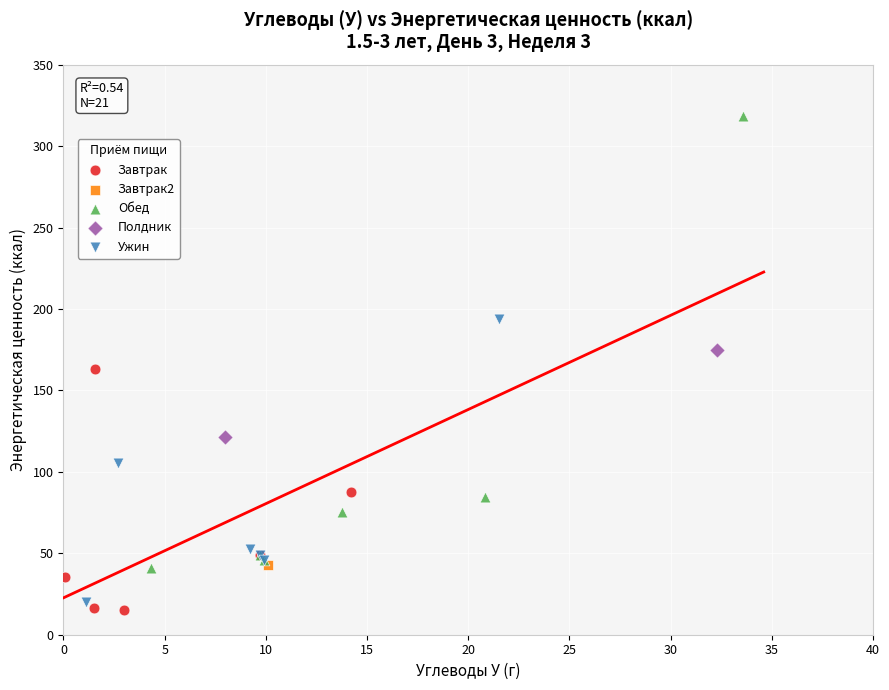

What are all the series names shown in the legend?

Завтрак, Завтрак2, Обед, Полдник, Ужин